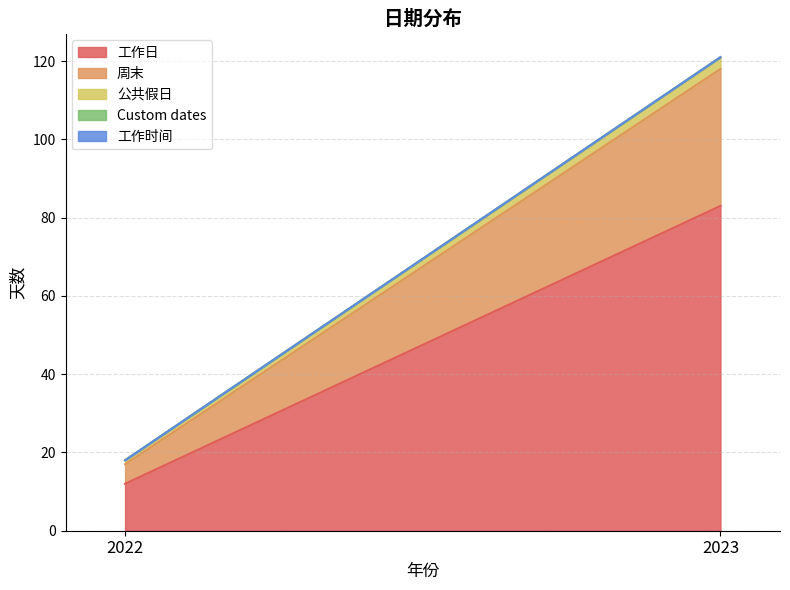

At how many categories does at least one series exceed 8?

2